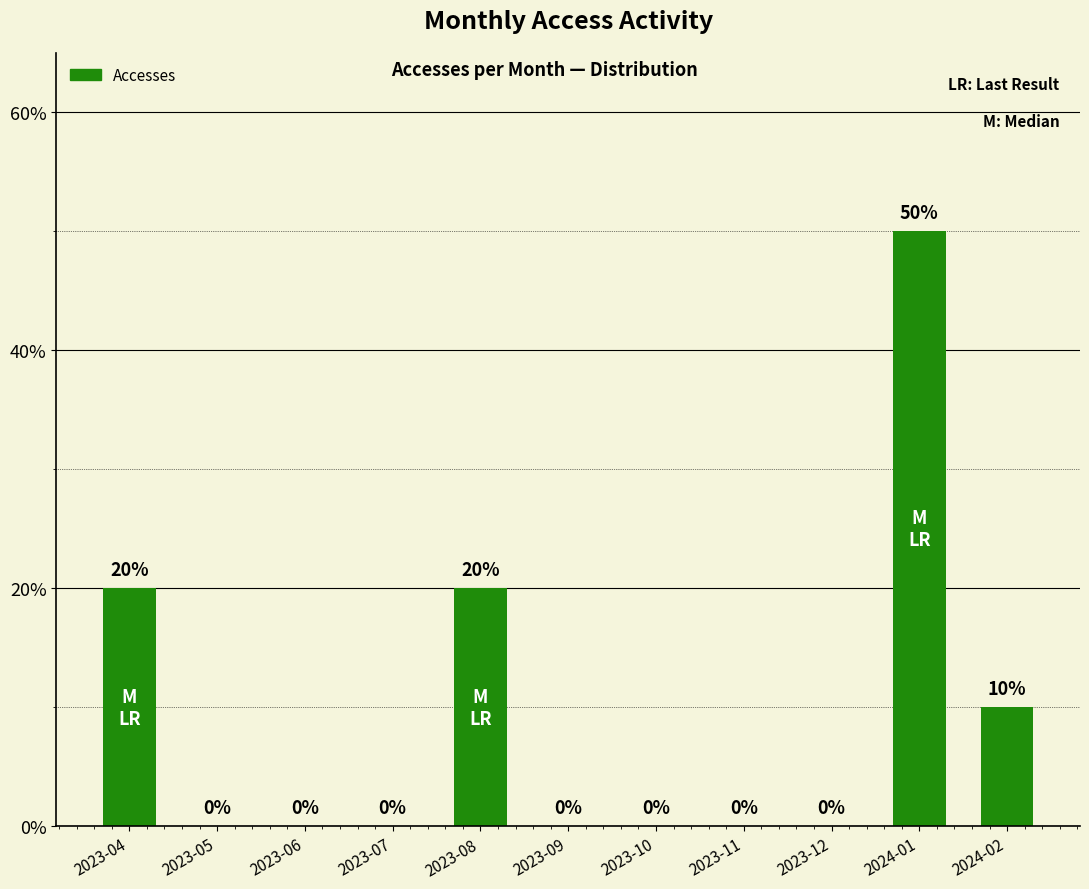

How many values are between 0 and 20?

10